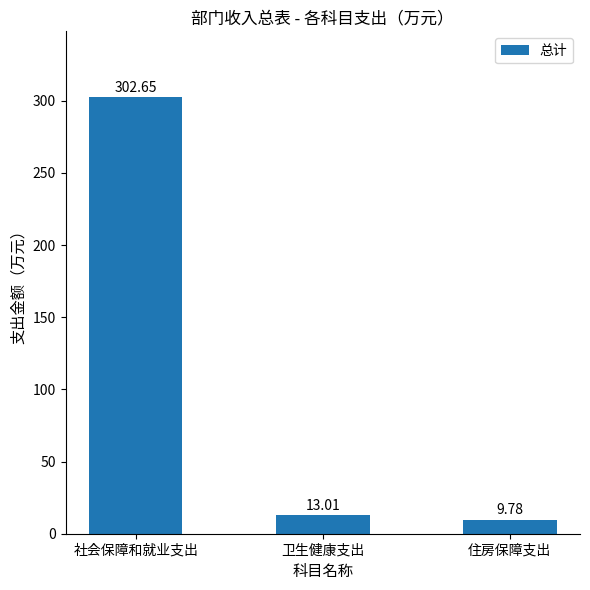

Which category has the lowest value across all series?

住房保障支出